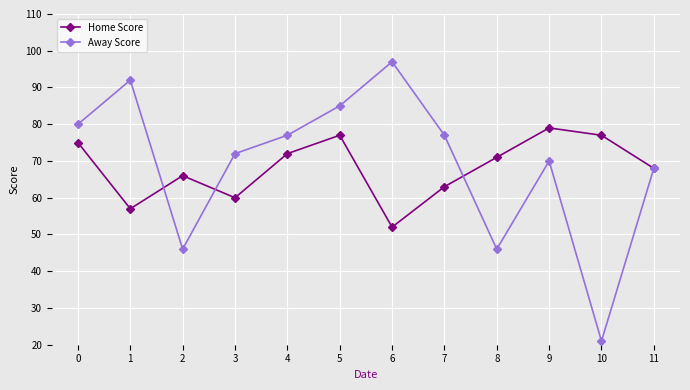

At which label does Away Score reach its minimum?

10